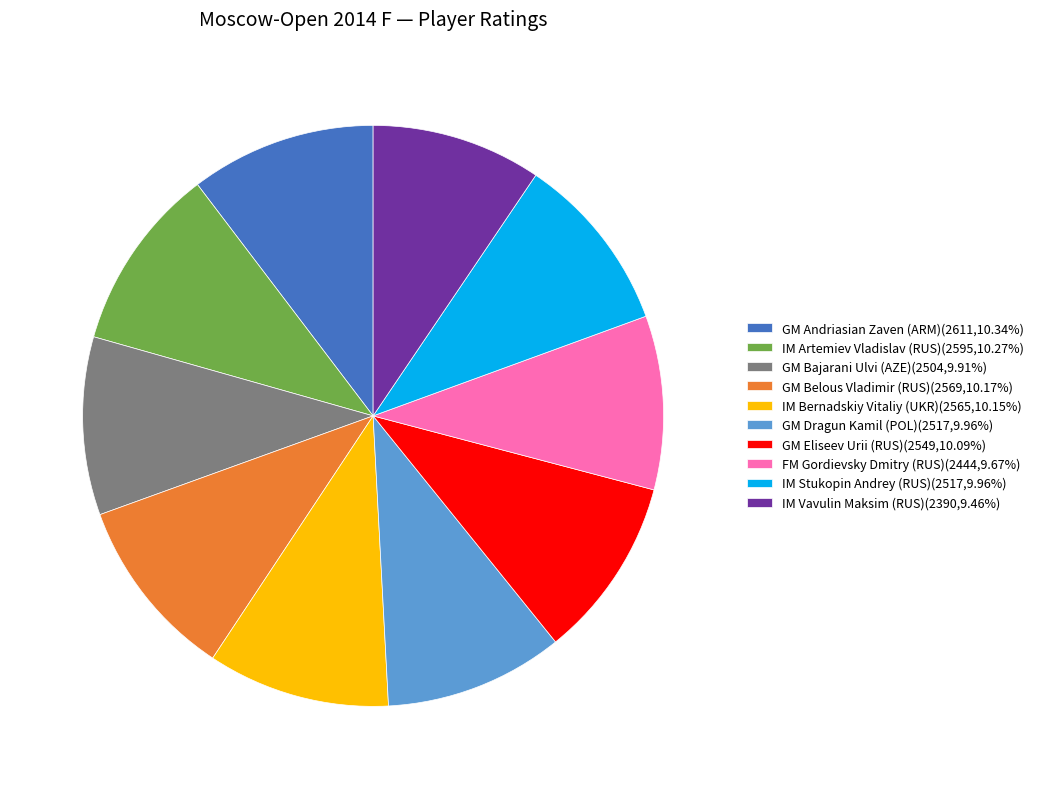

The GM Dragun Kamil (POL) slice represents 10% of the pie. True or false?

True